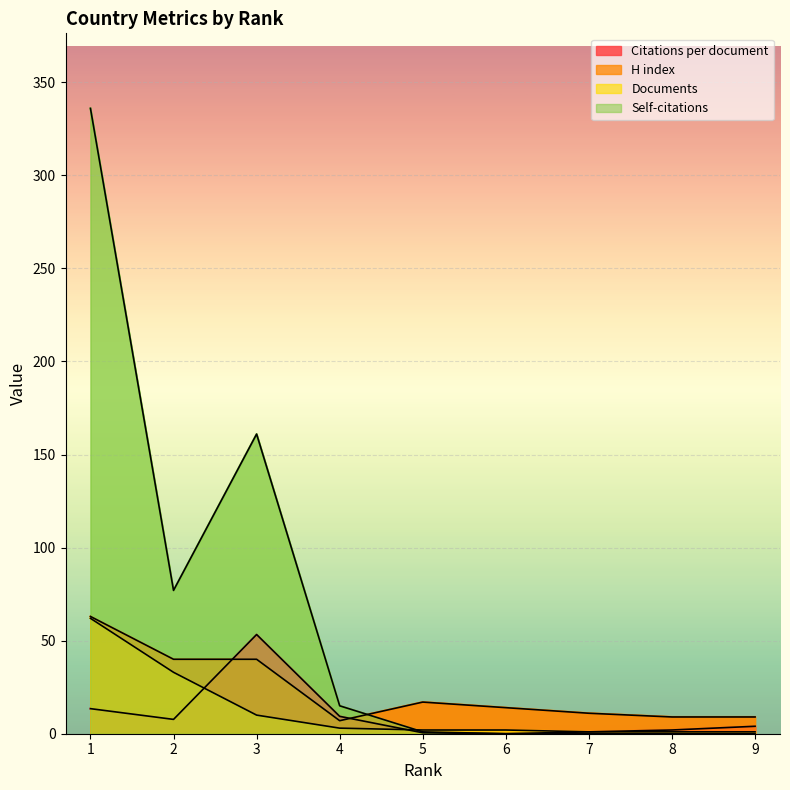

Where does the Documents series first go above 2?

1